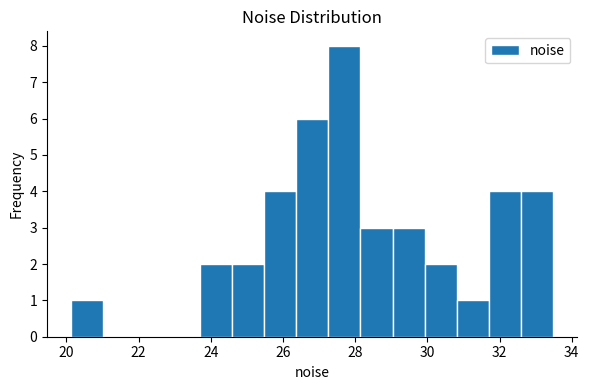

Reading left to right, list every bar in this chart as the range it spans on the x-axis followed by its height. Neither the bar edges nor the heights are printed on the chart, so give them approximately, as read against the axes.

20.2 to 21.0: 1
21.0 to 22.0: 0
22.0 to 22.8: 0
22.8 to 23.6: 0
23.6 to 24.6: 2
24.6 to 25.4: 2
25.4 to 26.4: 4
26.4 to 27.2: 6
27.2 to 28.2: 8
28.2 to 29.0: 3
29.0 to 30.0: 3
30.0 to 30.8: 2
30.8 to 31.8: 1
31.8 to 32.6: 4
32.6 to 33.4: 4